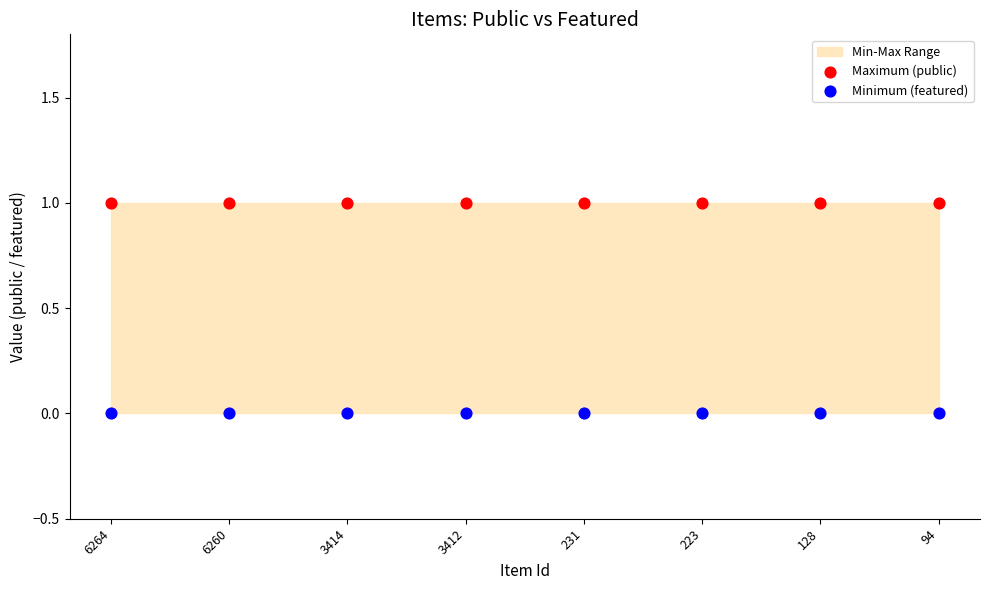

Which series contains the highest Y value?

Maximum (public)